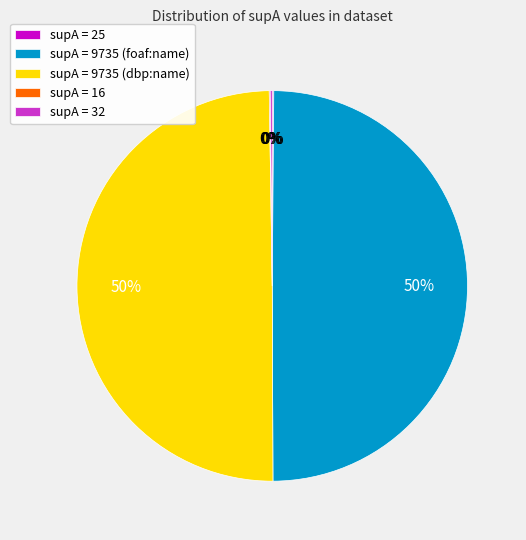

True or false: supA = 9735 (dbp:name) accounts for 65% of the total.

False